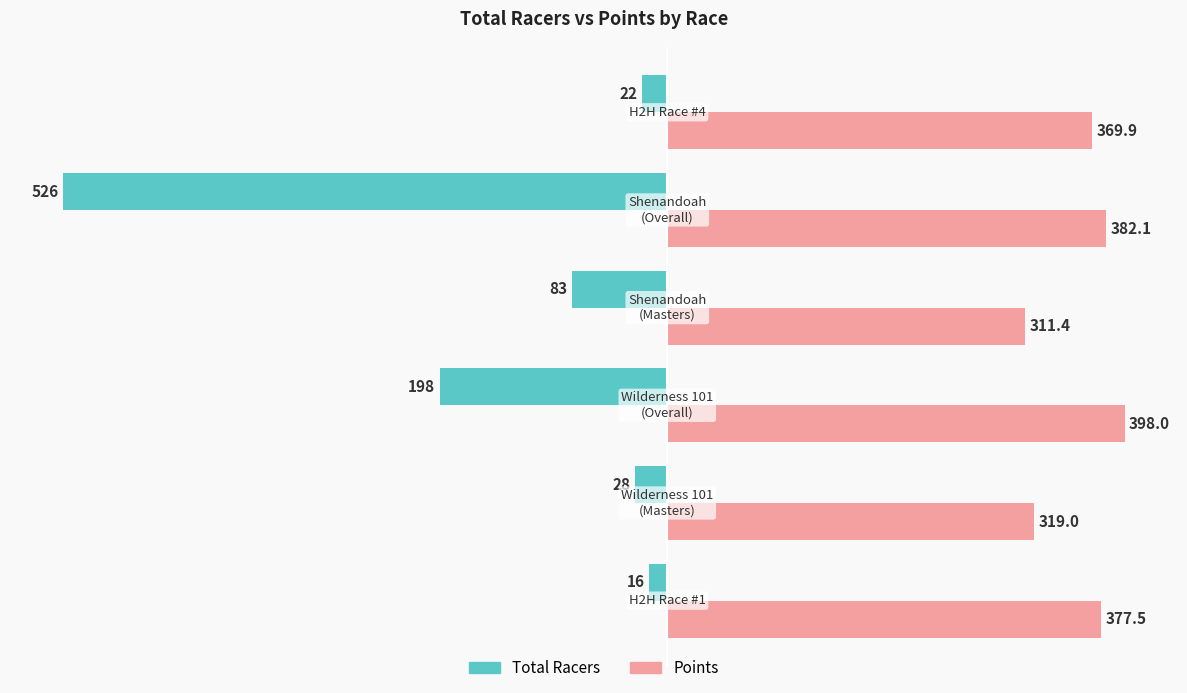

Which series has the largest range (max minus min)?

Total Racers